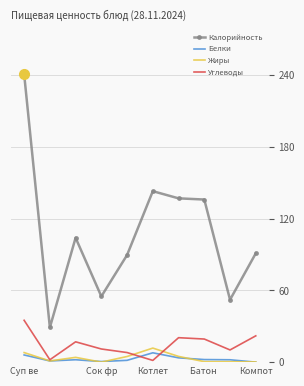

True or false: Калорийность and Белки cross at least once.

False